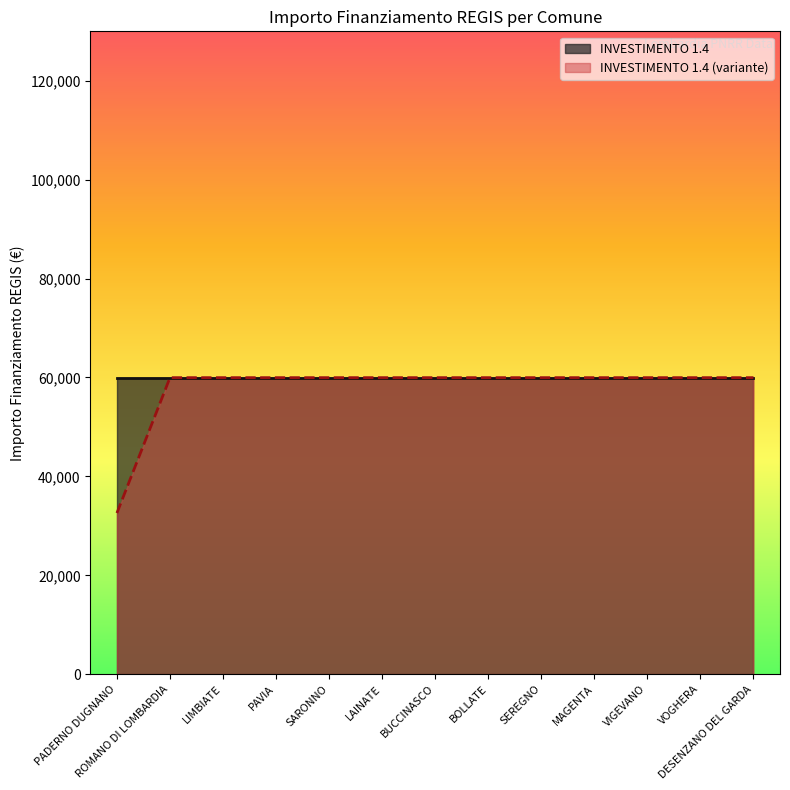

What is the greatest value displayed?

59966